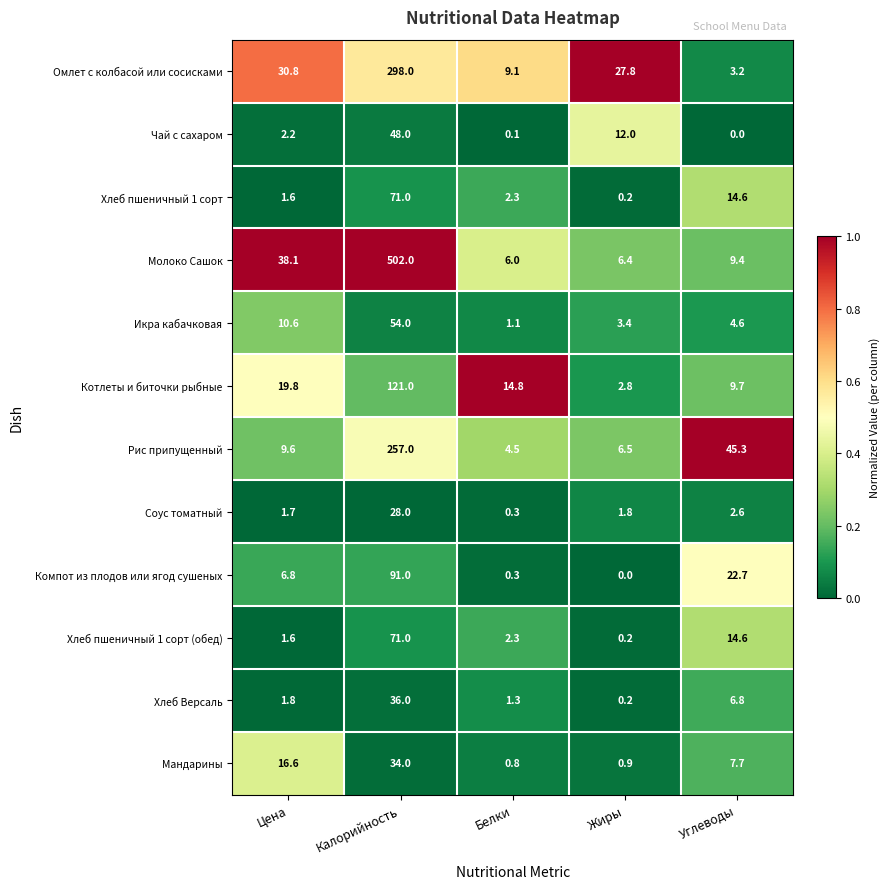

What is the difference between the Мандарины values at Белки and Углеводы?

6.9